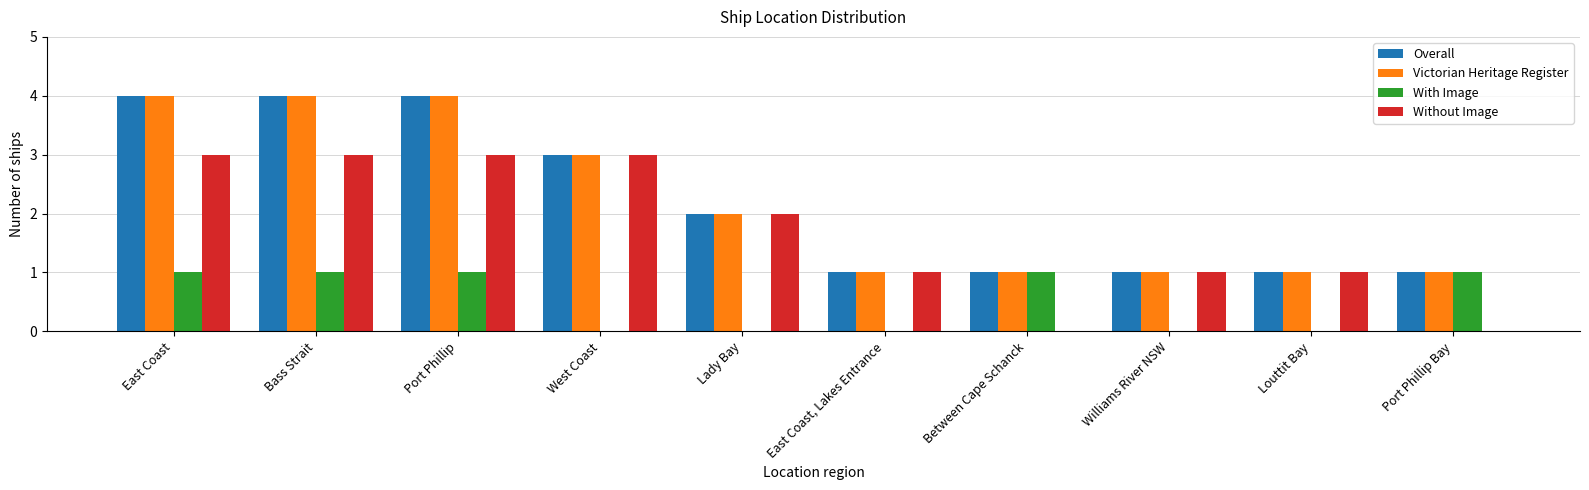

Does the chart contain stacked bars?

No